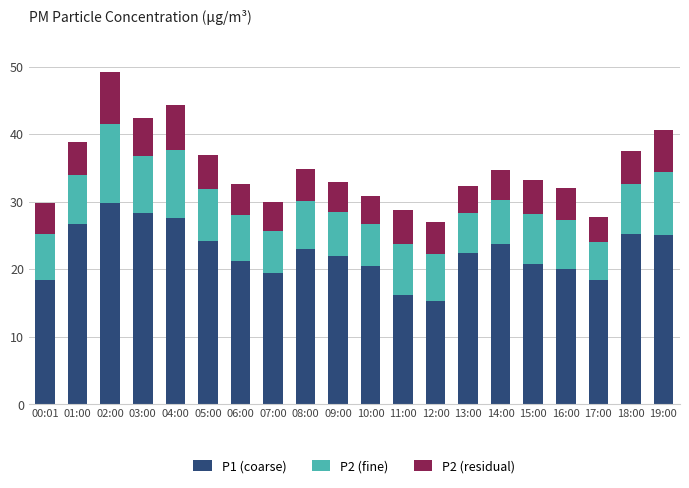

What is the maximum value for P1 (coarse)?

29.7